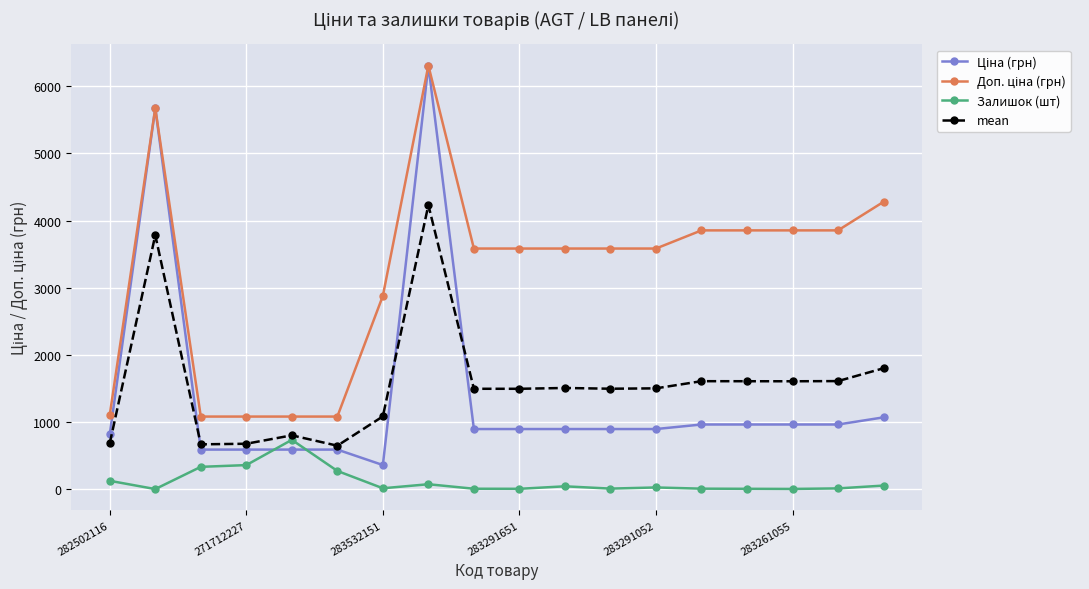

True or false: Залишок (шт) has more than 2 points higher than both neighbors.

True